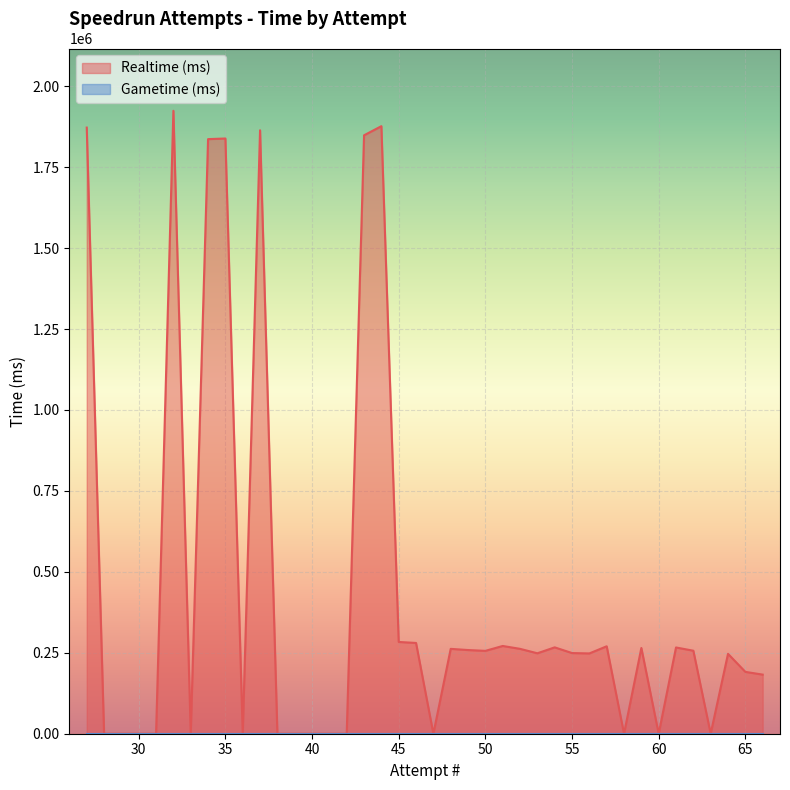

True or false: Realtime (ms) and Gametime (ms) intersect in this chart.

False